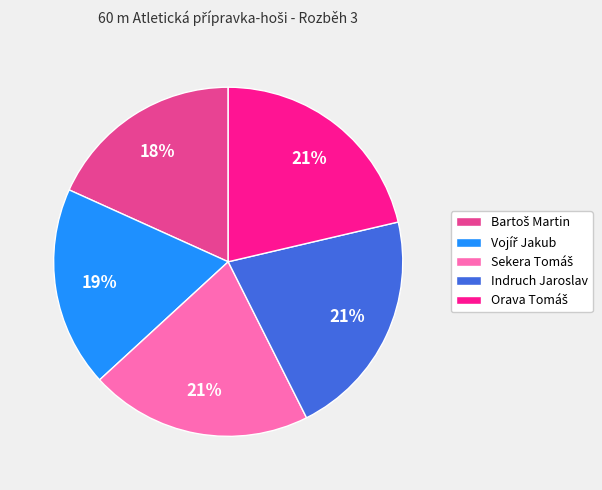

To the nearest percent, what percentage of the pie is Indruch Jaroslav?

21%